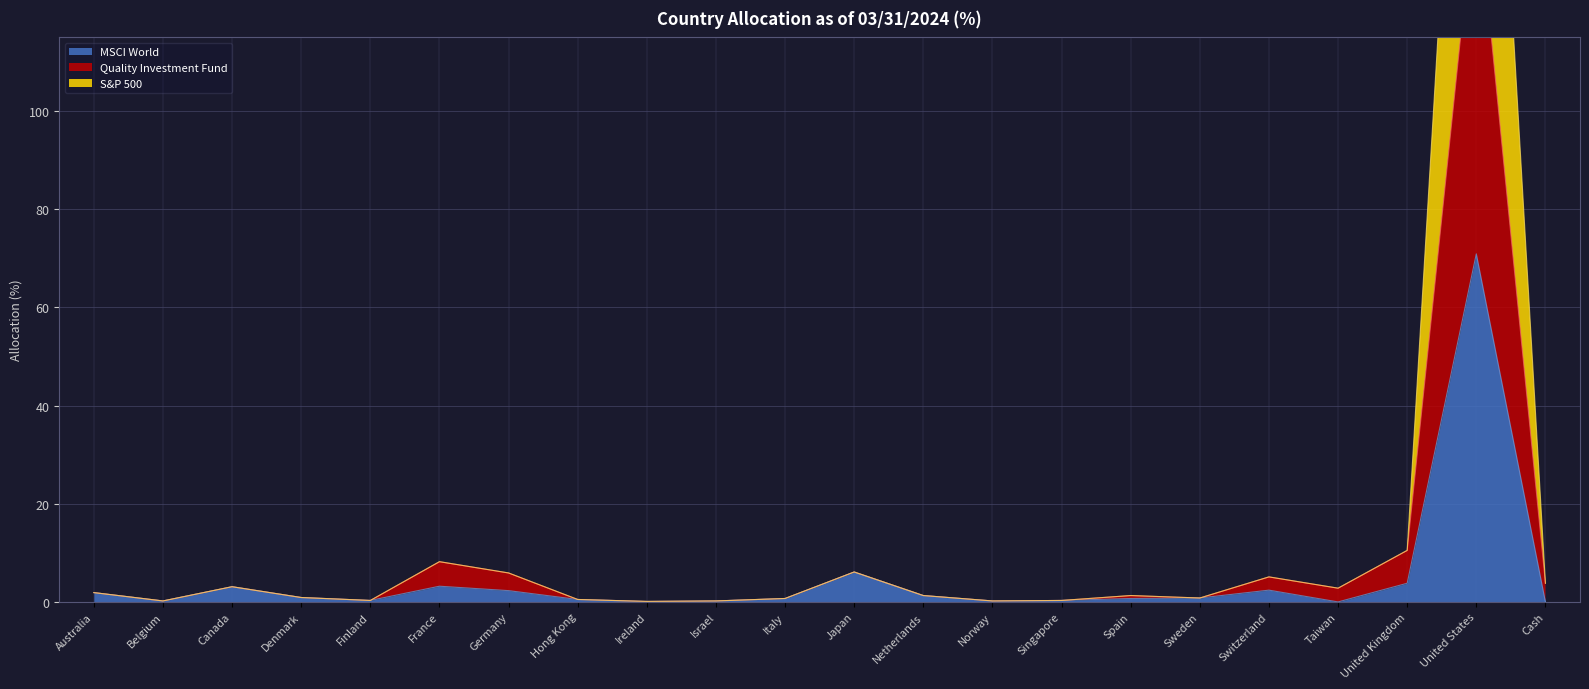

How many lines are shown in the chart?

3